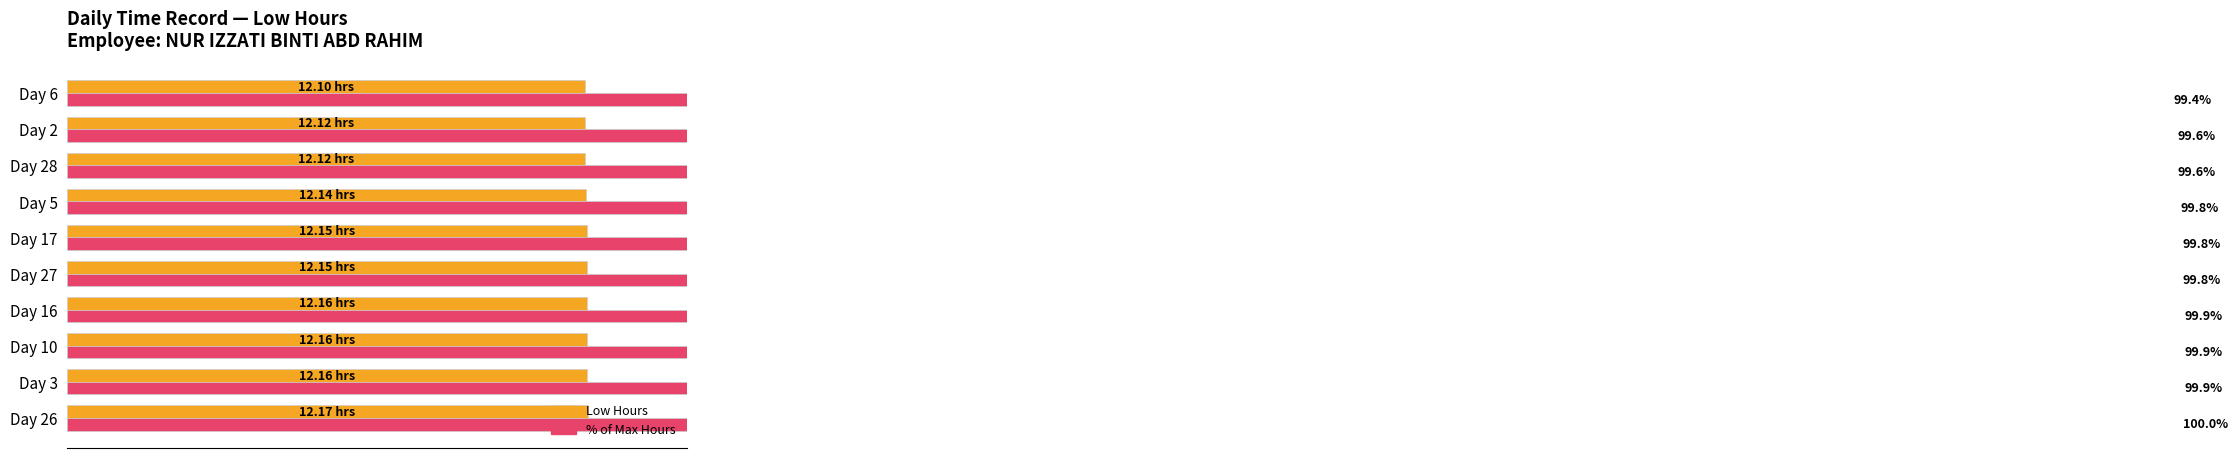

What is the label of the 7th bar from the right?

Day 16